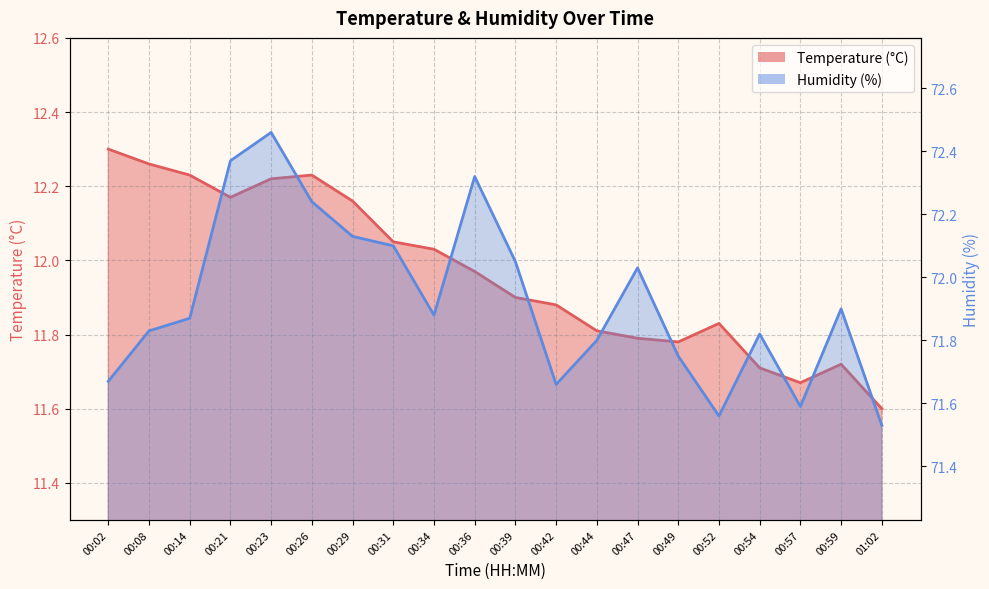

How many interior local valleys does the temperature series have?

3